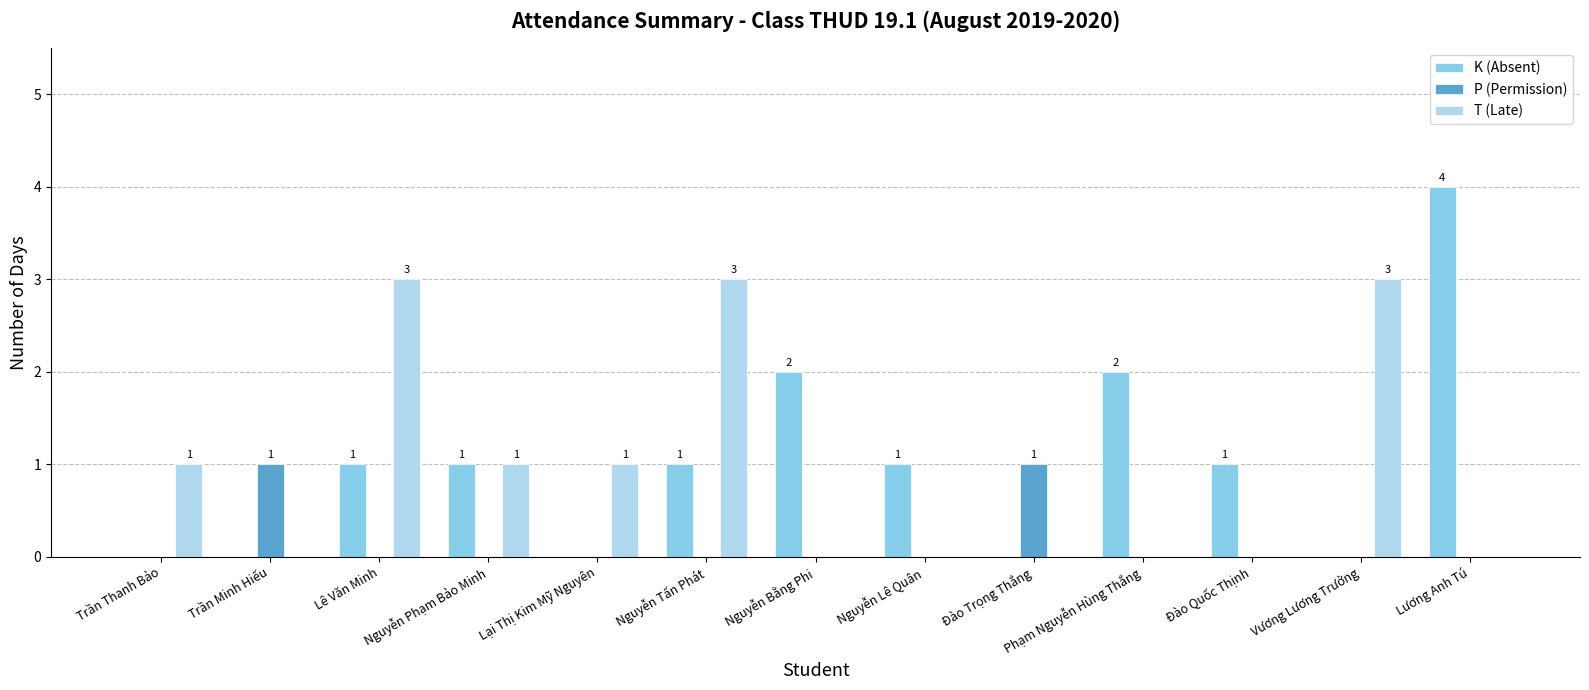

Between Lê Văn Minh and Nguyễn Lê Quân, which series saw the biggest shift?

T (Late)